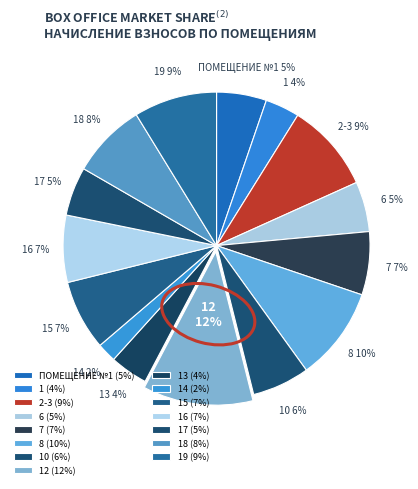

Does 7 represent more than half of the total?

No